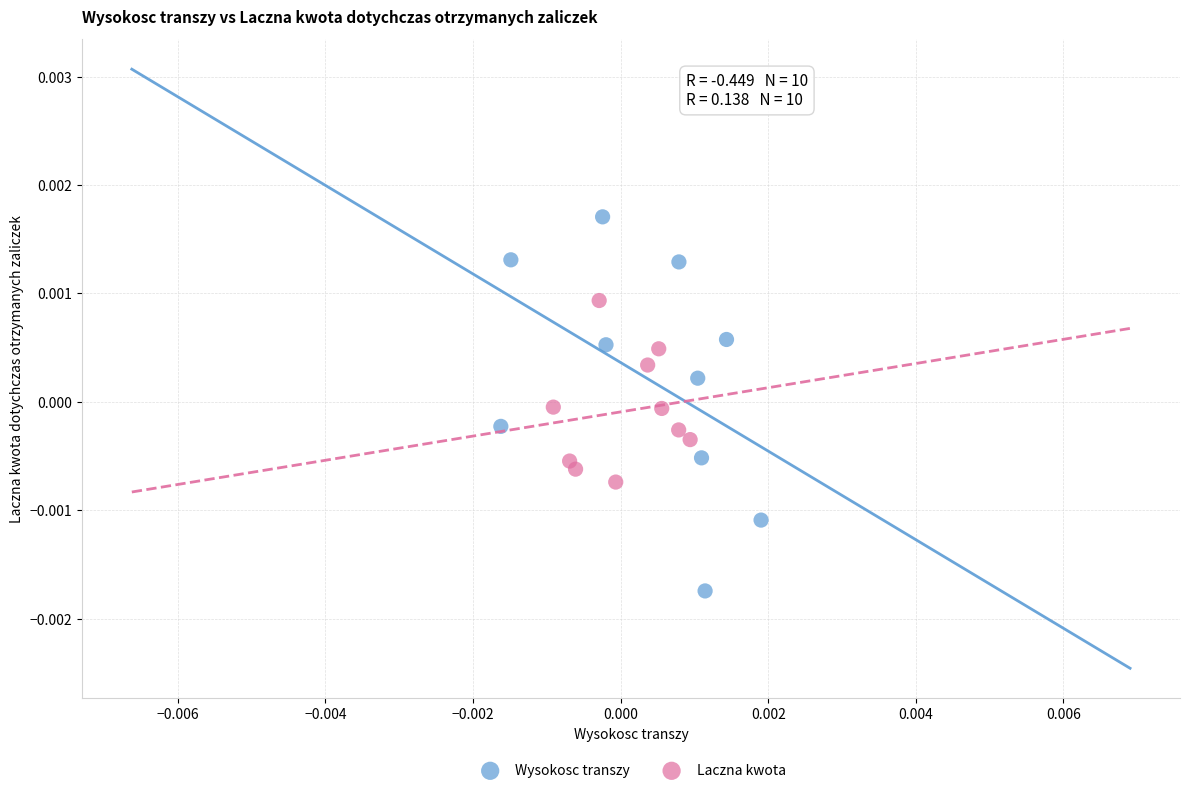

Which series reaches the maximum Y coordinate?

Wysokosc transzy